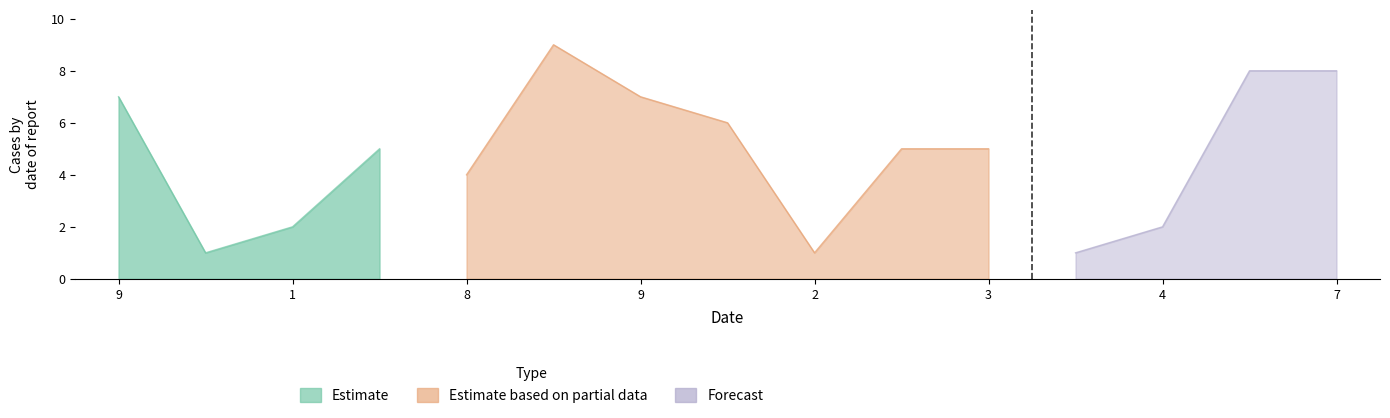

What is the difference between the Estimate based on partial data values at 8 and 3?

1